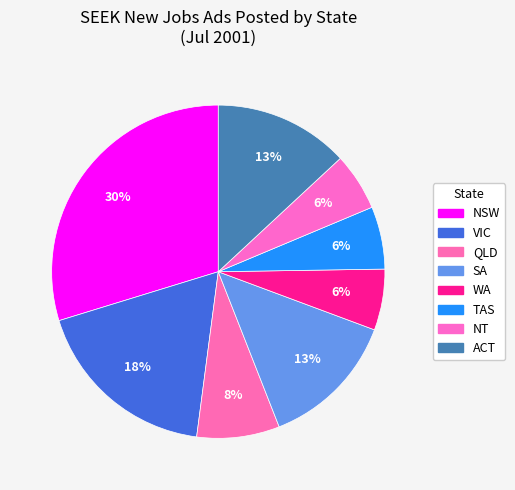

What is the smallest slice in the pie chart?

NT